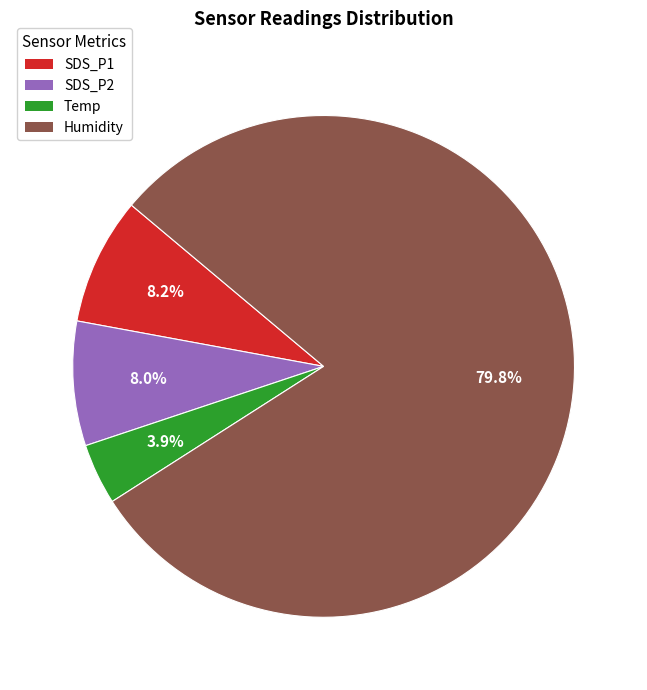

Is there a majority slice in this chart?

Yes